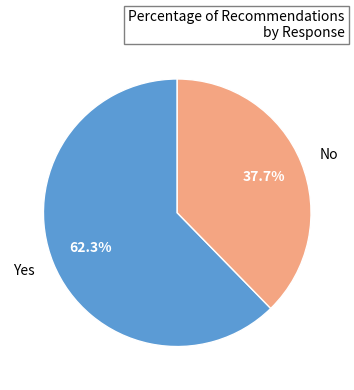

How many slices are in this pie chart?

2